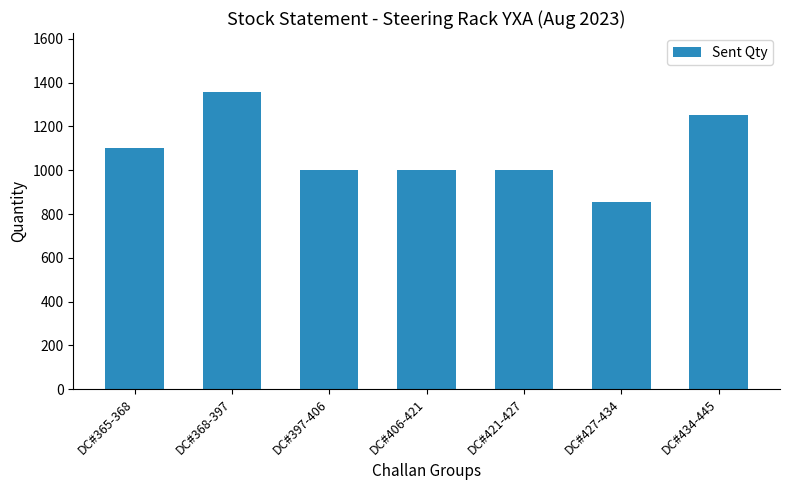

Approximately how many times larger is the value at DC#365-368 compared to DC#421-427?

1.1